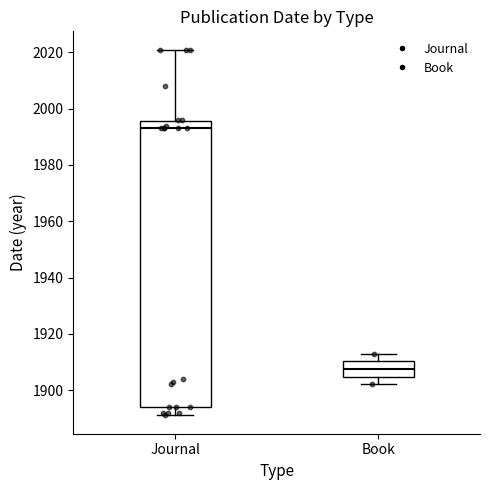

Reading left to right, read every box against the y-axis: the position of its median line, the range the box covers, and the ends of its whiskers. The values are not printed on the chart, so give them approximately, as read against the axis.

Journal: median 1994, box 1894 to 1996, whiskers 1892 to 2022
Book: median 1908, box 1904 to 1910, whiskers 1902 to 1914